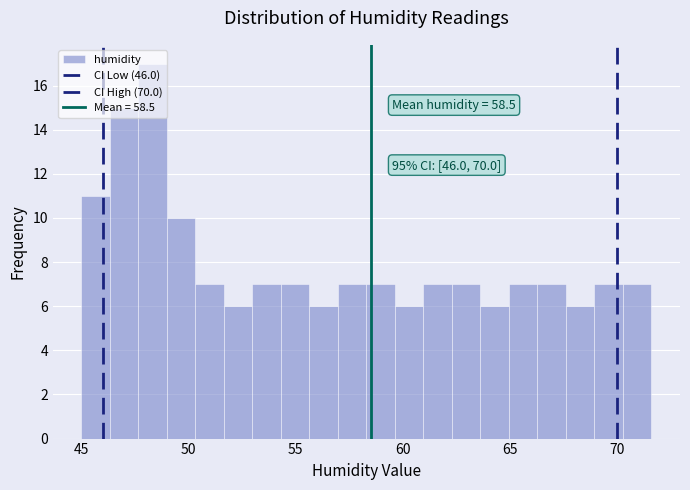

Read against the x-axis, roughly where is the centre of the tallest bar?

48.5